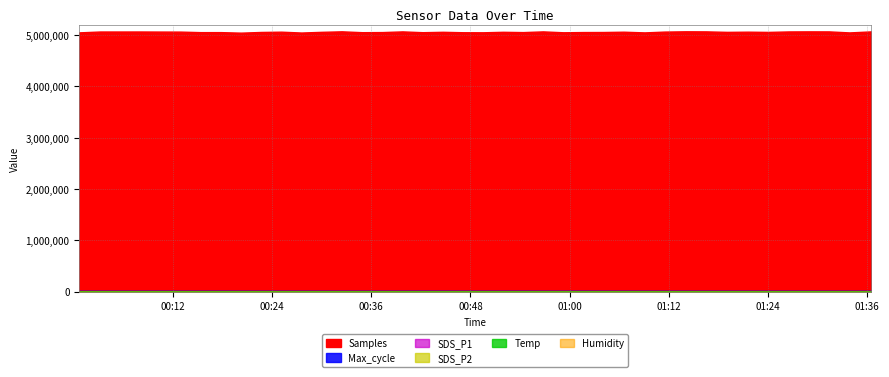

What is the average value of the Temp series?

3.9